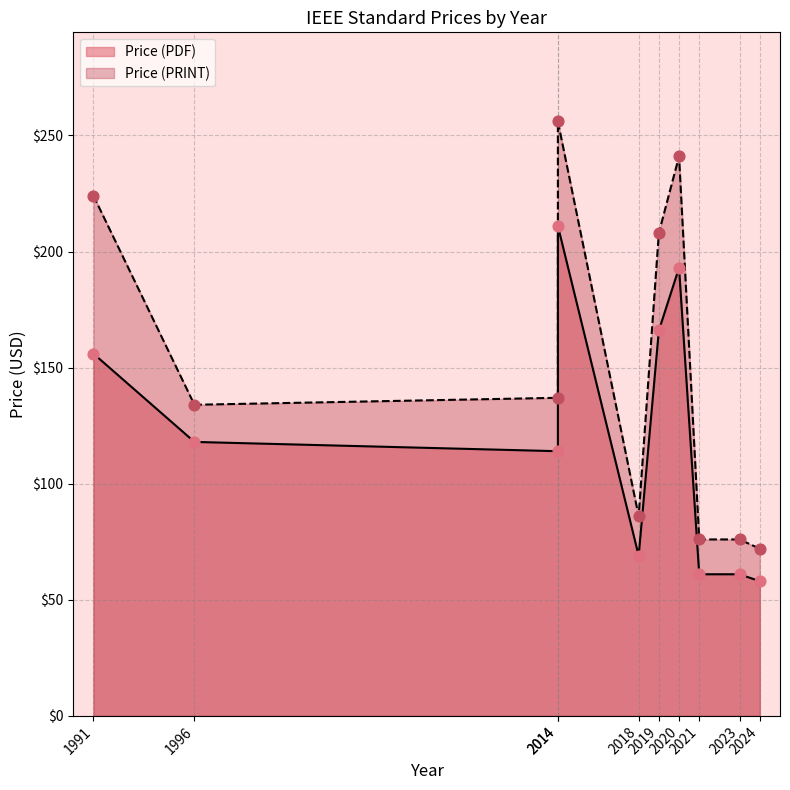

Which series has the largest total across all categories?

Price (PRINT)